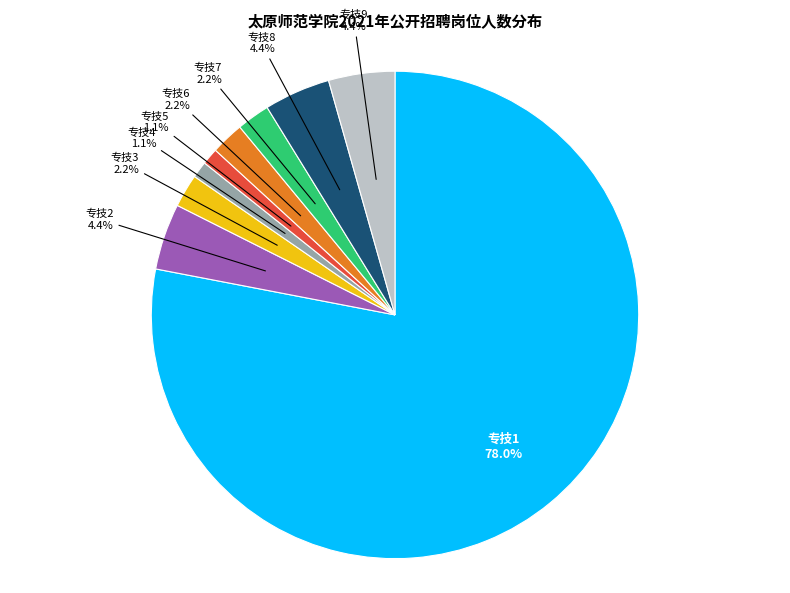

Between 专技8 and 专技3, which is larger?

专技8